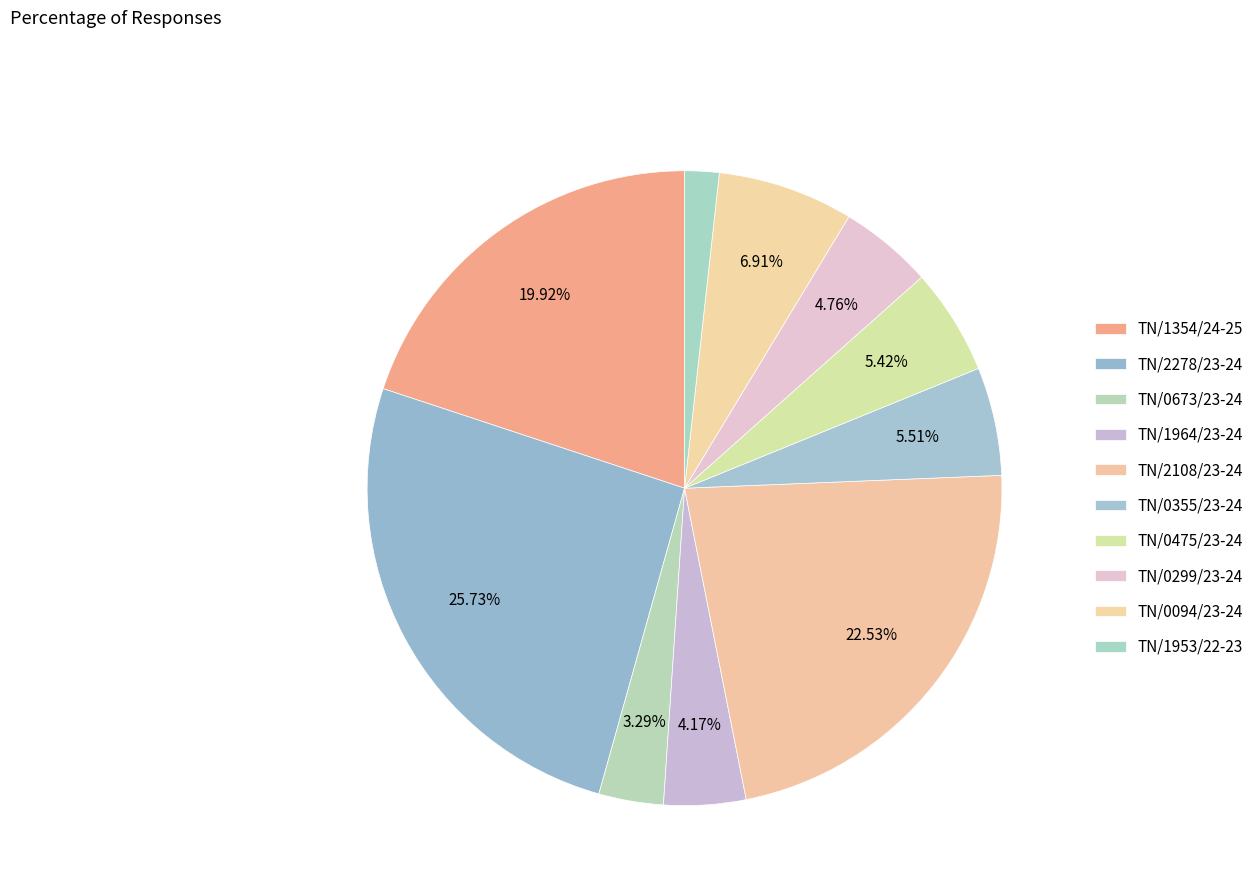

How many segments does this pie chart have?

10